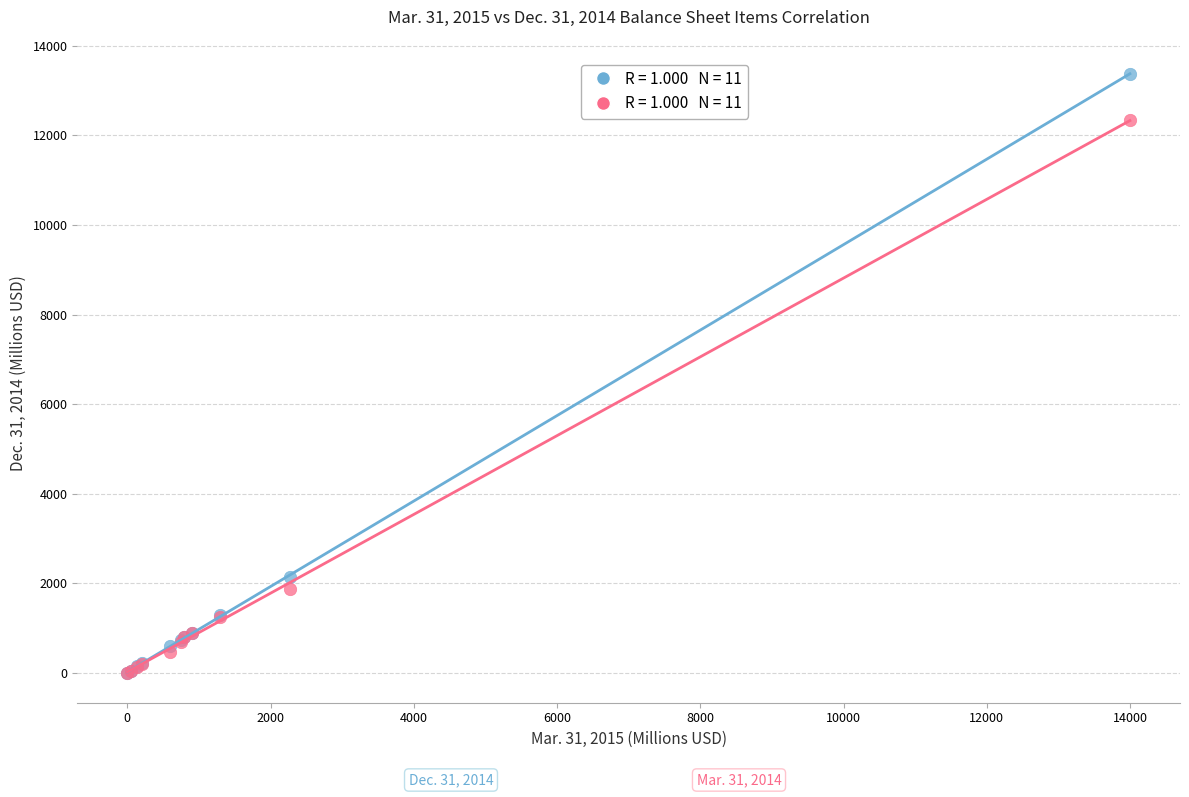

Across all series, what Y value is closest to 6687?

2149.0